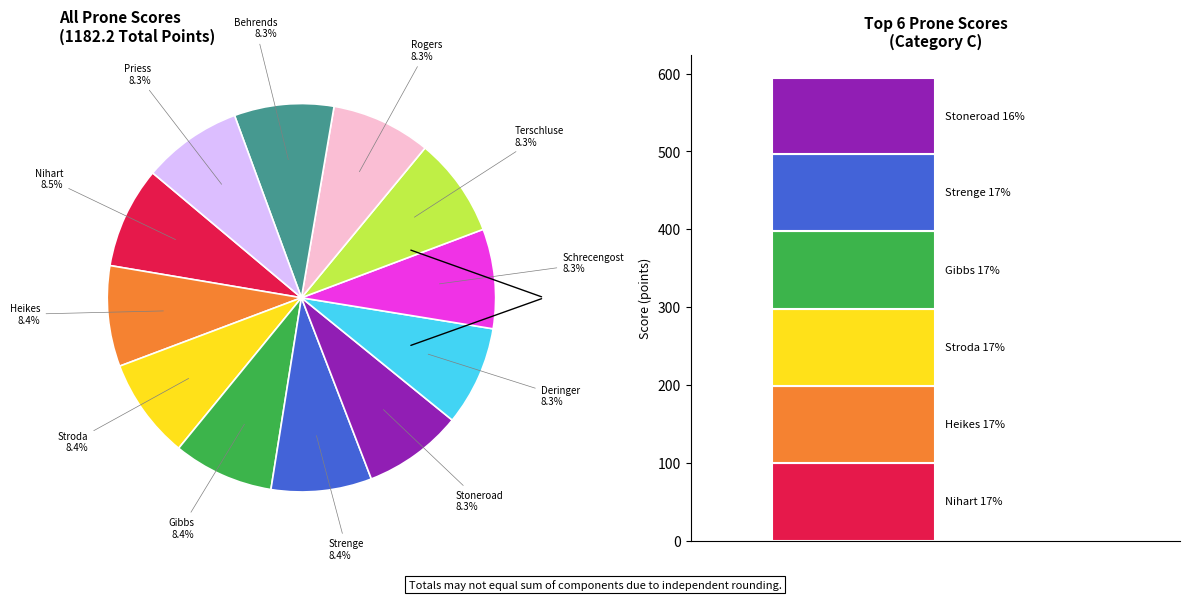

To the nearest percent, what portion does Rogers, Cole represent?

8%